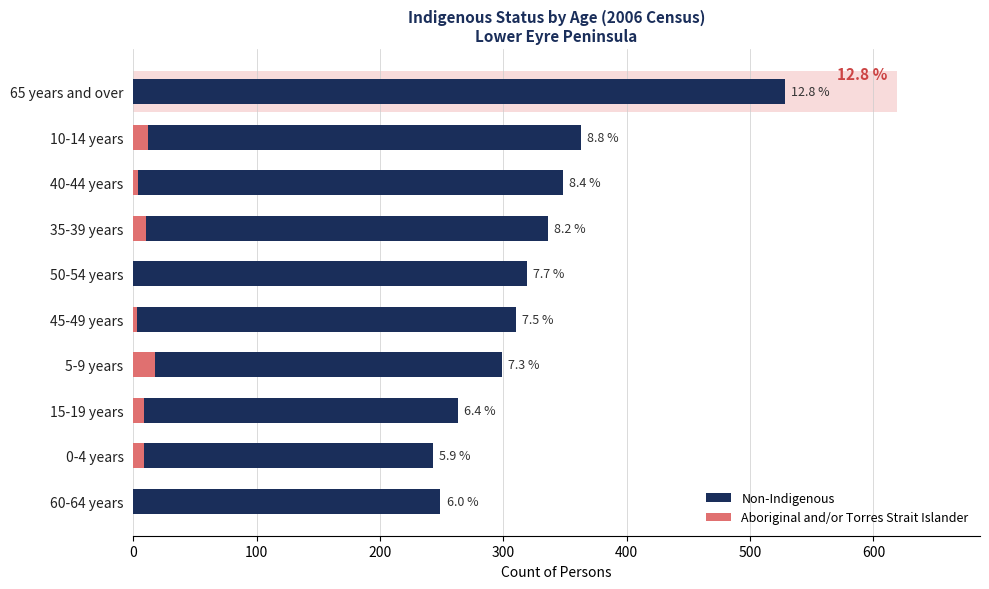

What is the sum of all Non-Indigenous values?

3258